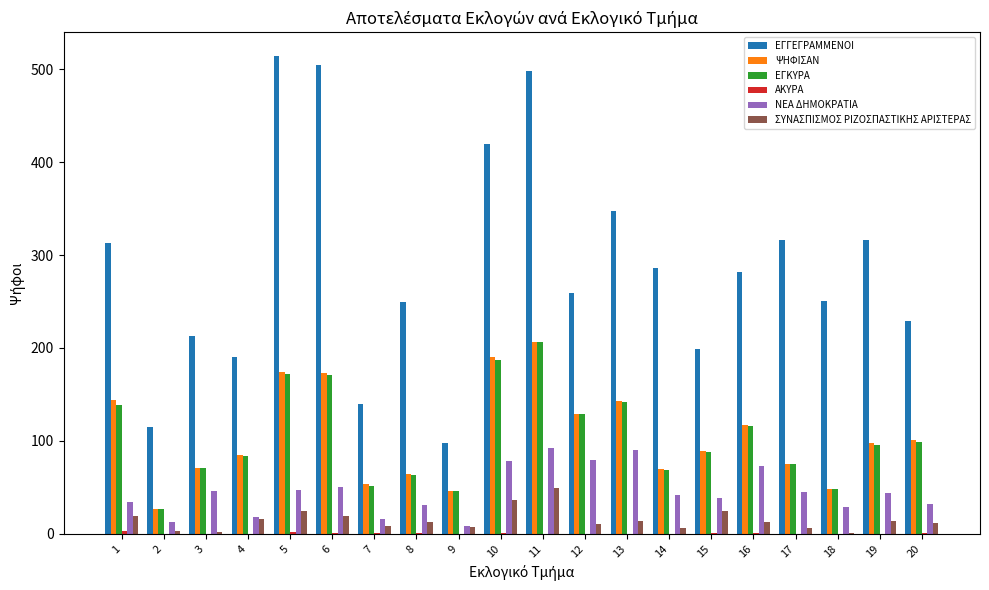

The ΨΗΦΙΣΑΝ series shows 122 at 3. True or false?

False